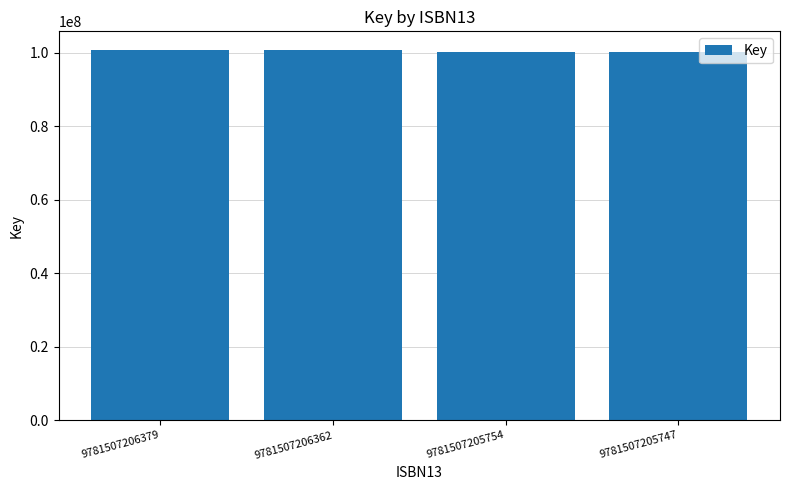

How many values are between 100224213 and 100769526?

4